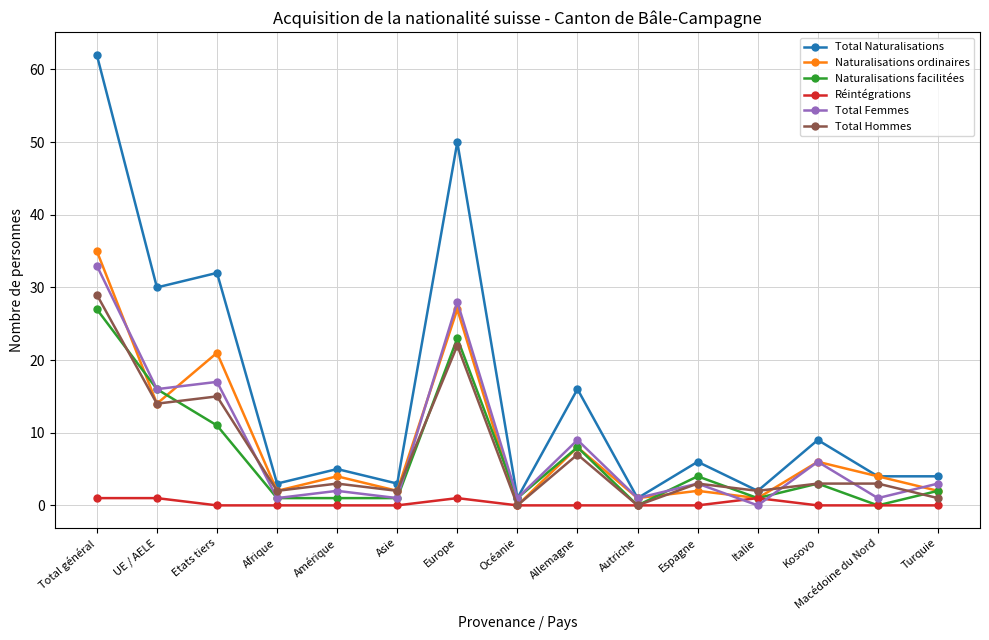

How many data points in Naturalisations facilitées are less than 2?

7